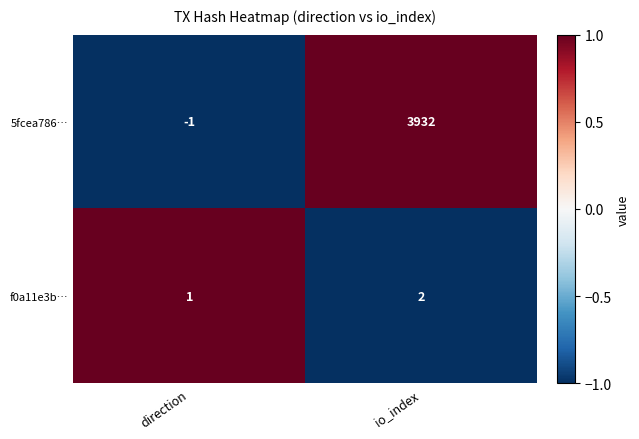

Reading right to left, extract all data points from this chart.

5fcea786…: io_index=3932	direction=-1
f0a11e3b…: io_index=2	direction=1